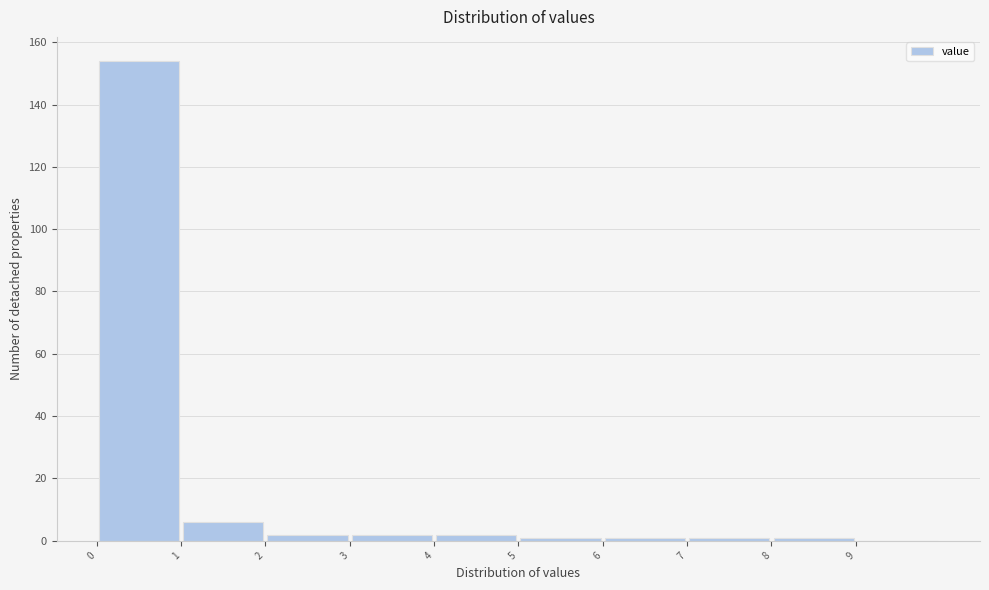

What is the height of the bar covering 4 to 5 on the x-axis? The values are not printed on the chart, so give them approximately, as read against the axis.

2